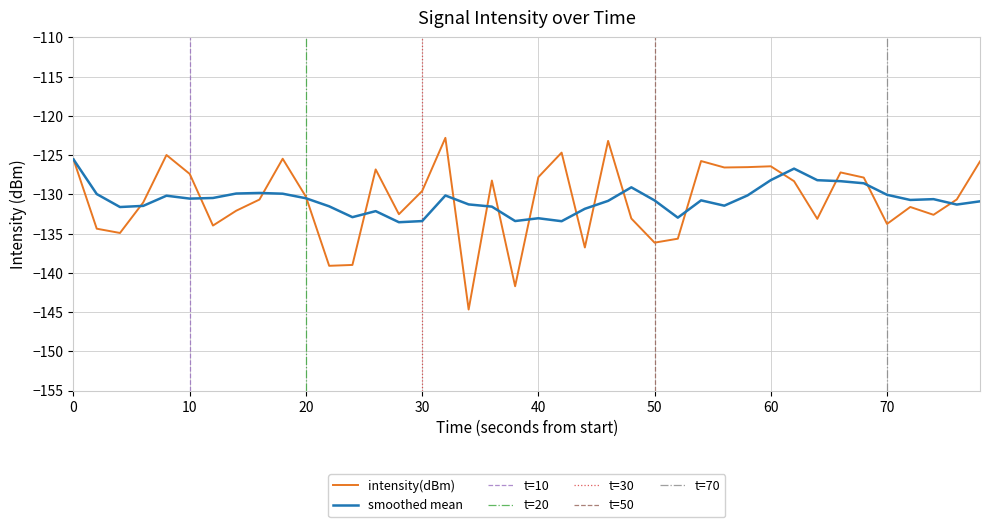

How many data points are above -130?

19